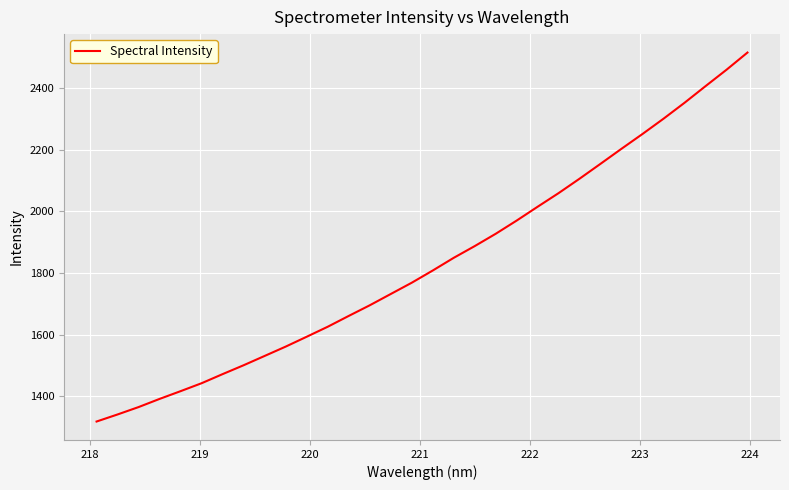

Reading right to left, list all the values displayed in this chart.

2514.9	2459.1	2405.9	2352.1	2300.5	2251.0	2203.1	2154.3	2106.0	2059.2	2014.9	1970.0	1927.1	1887.2	1849.1	1808.0	1768.3	1731.8	1695.2	1660.7	1625.6	1593.2	1561.2	1531.0	1500.8	1472.0	1442.5	1416.7	1391.6	1365.1	1341.1	1318.2